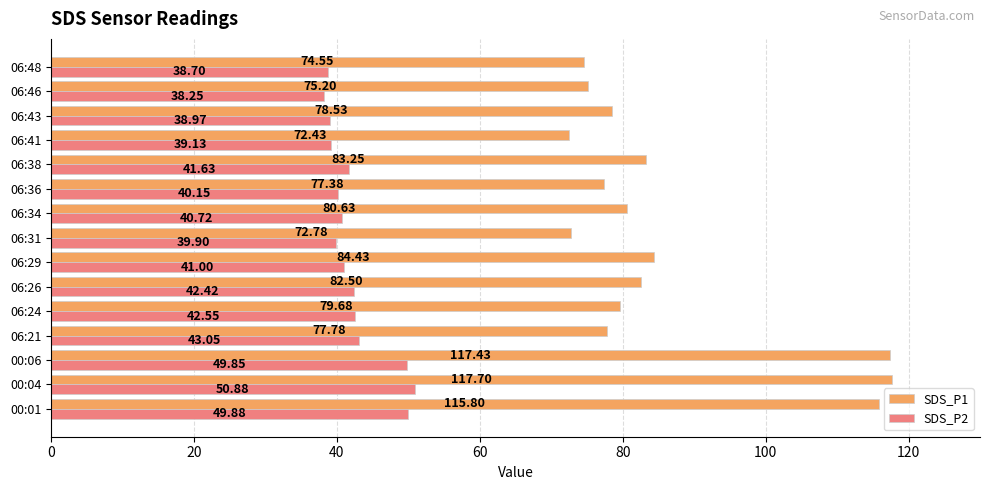

List the series in order of their overall mean, lowest first.

SDS_P2, SDS_P1